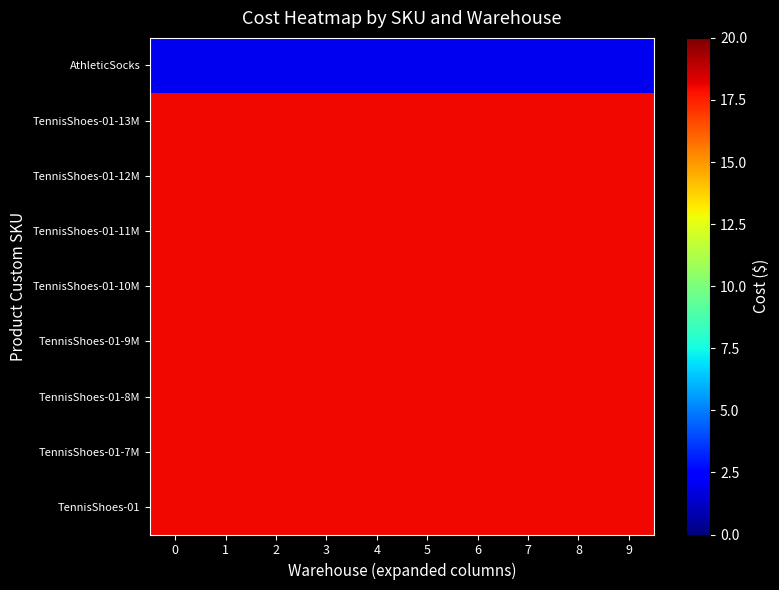

Count the number of categories in the chart.

10